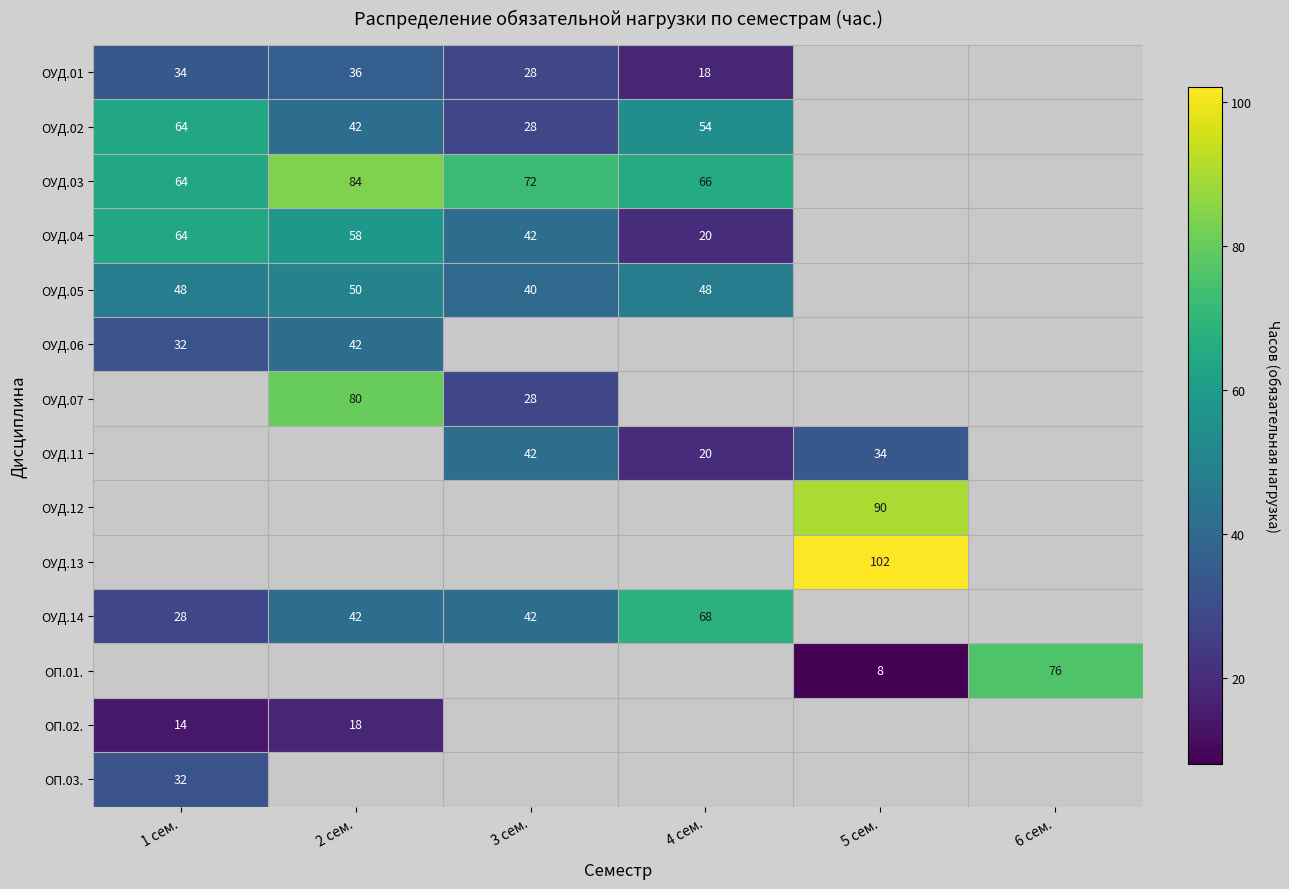

Is it true that ОП.01. equals 134 at 6 сем.?

False